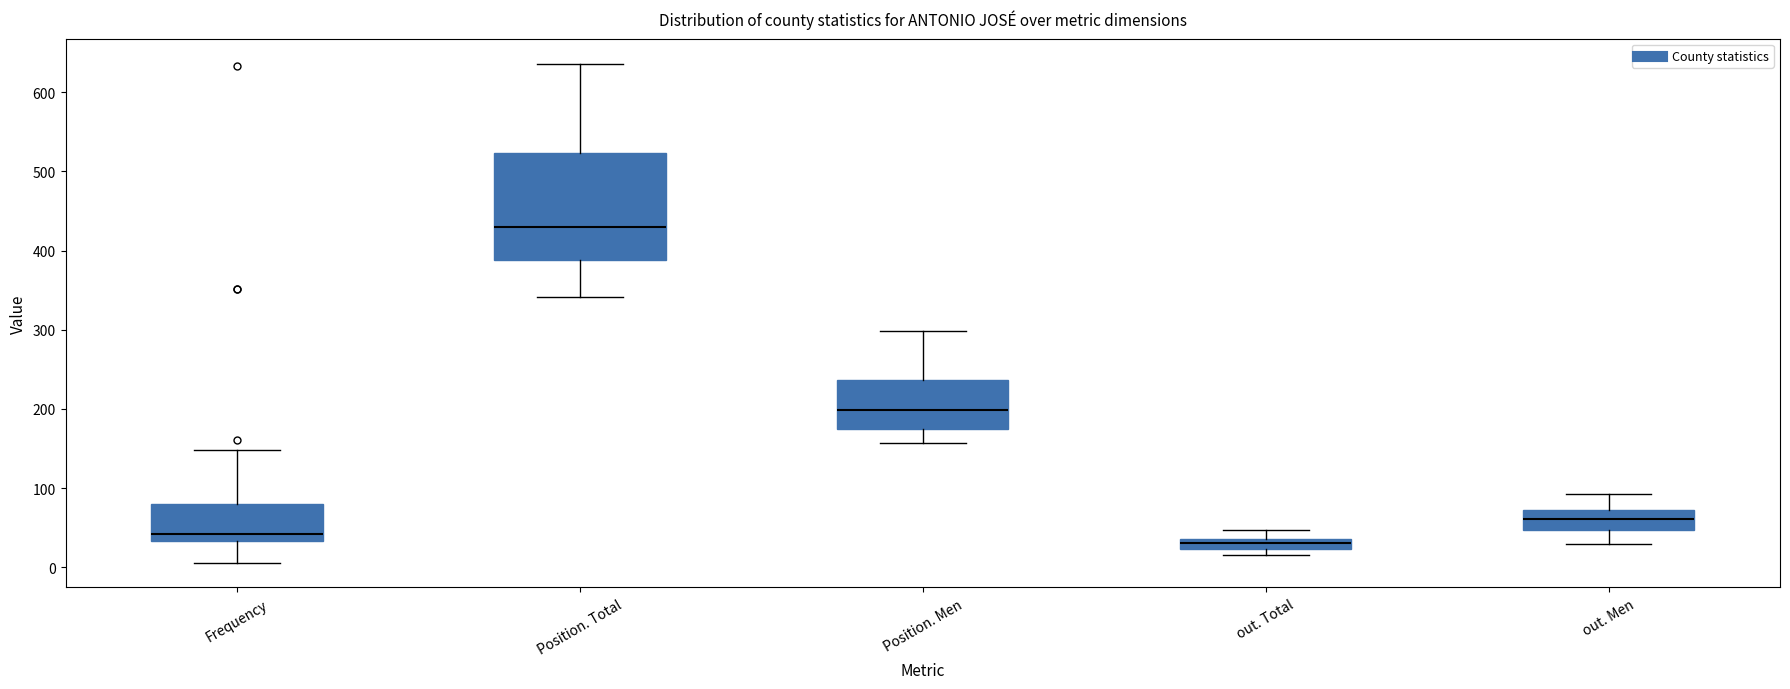

Where is the lower edge of the box for Position. Men on the y-axis? The values are not printed on the chart, so give them approximately, as read against the axis.

180